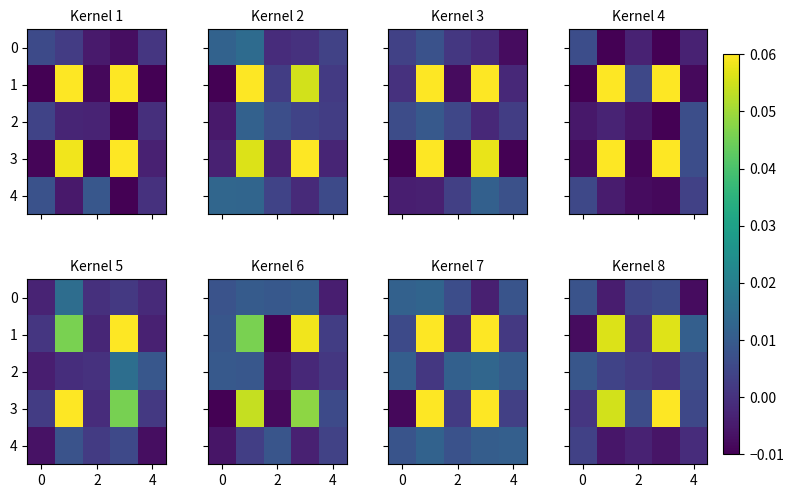

At how many categories does at least one series exceed 0?

5